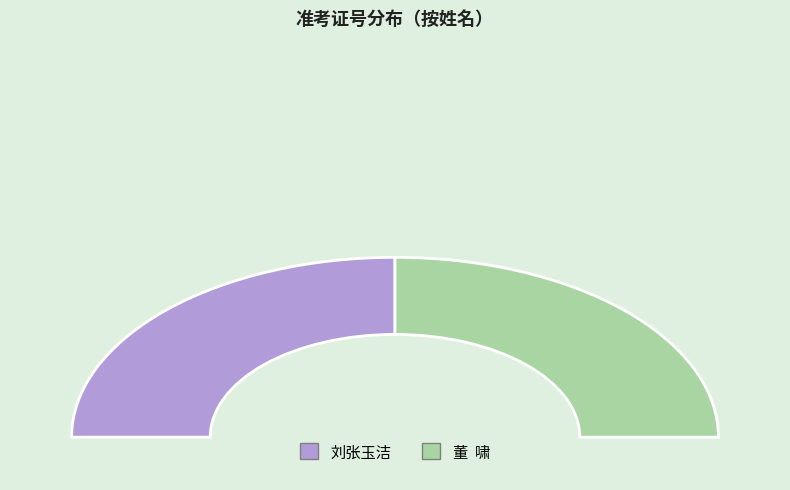

What is the ratio of the value at 刘张玉洁 to the value at 董  啸?

1.0